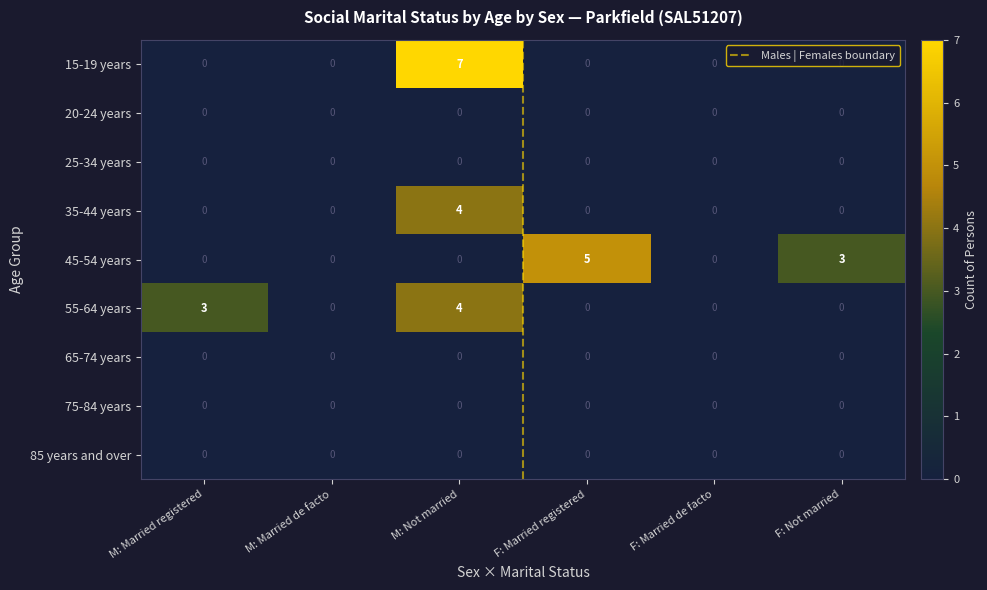

Is it true that 45-54 years equals 1 at F: Not married?

False